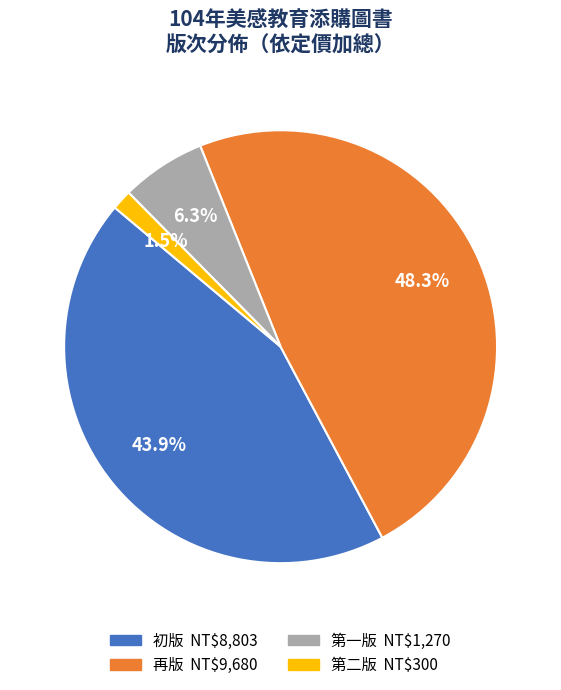

Is there any slice that represents more than half of the pie?

No